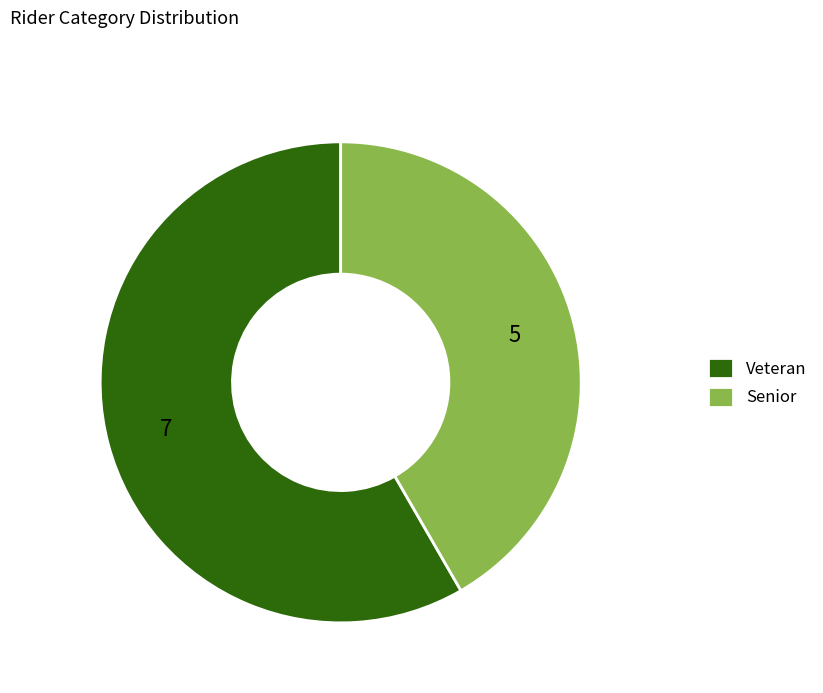

Is there any slice that represents more than half of the pie?

Yes